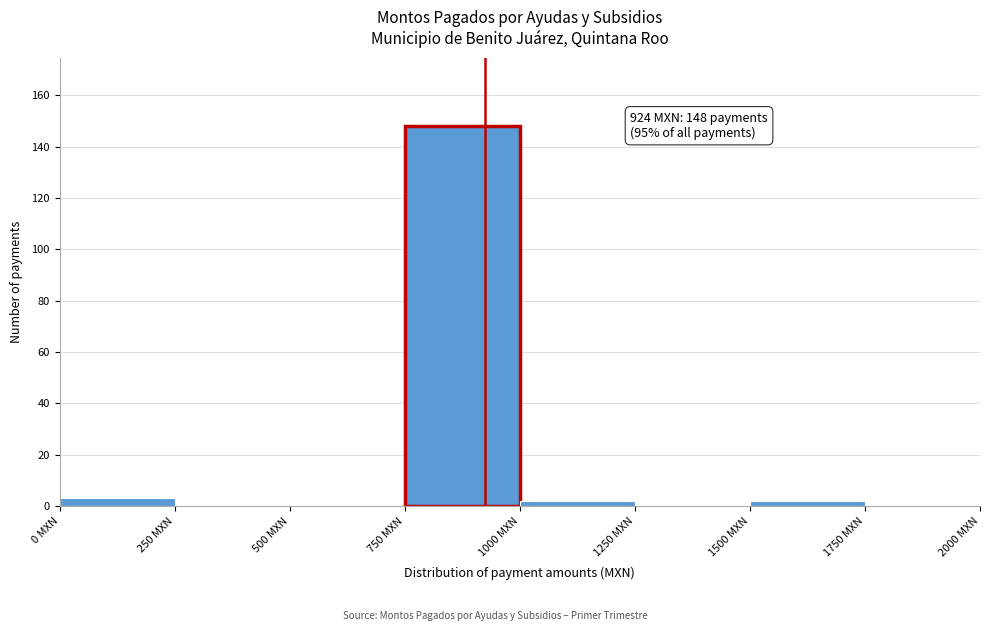

Which range on the x-axis has the tallest bar?

750 to 1000